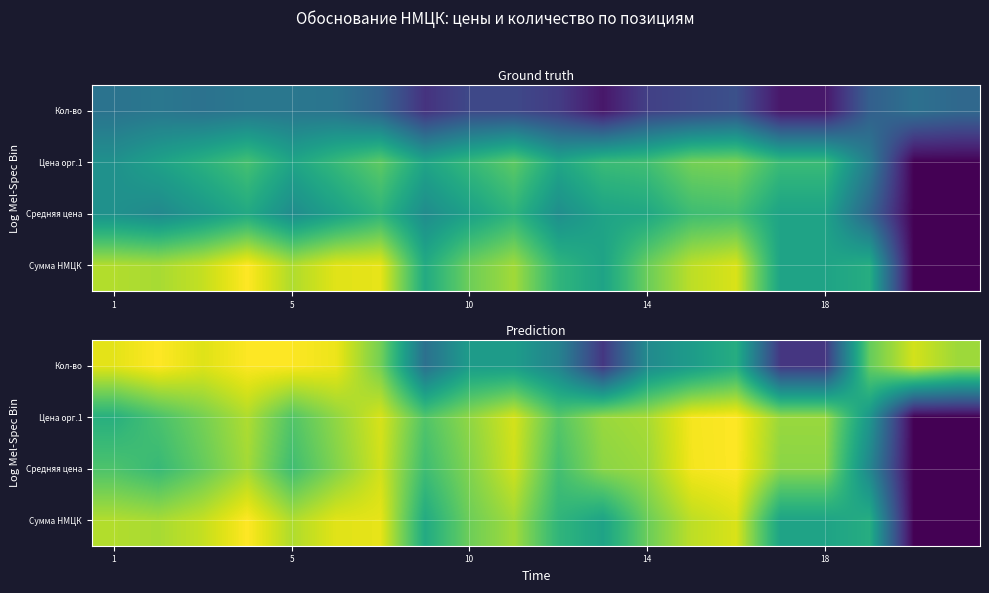

How many values in the Кол-во series exceed 8?

10